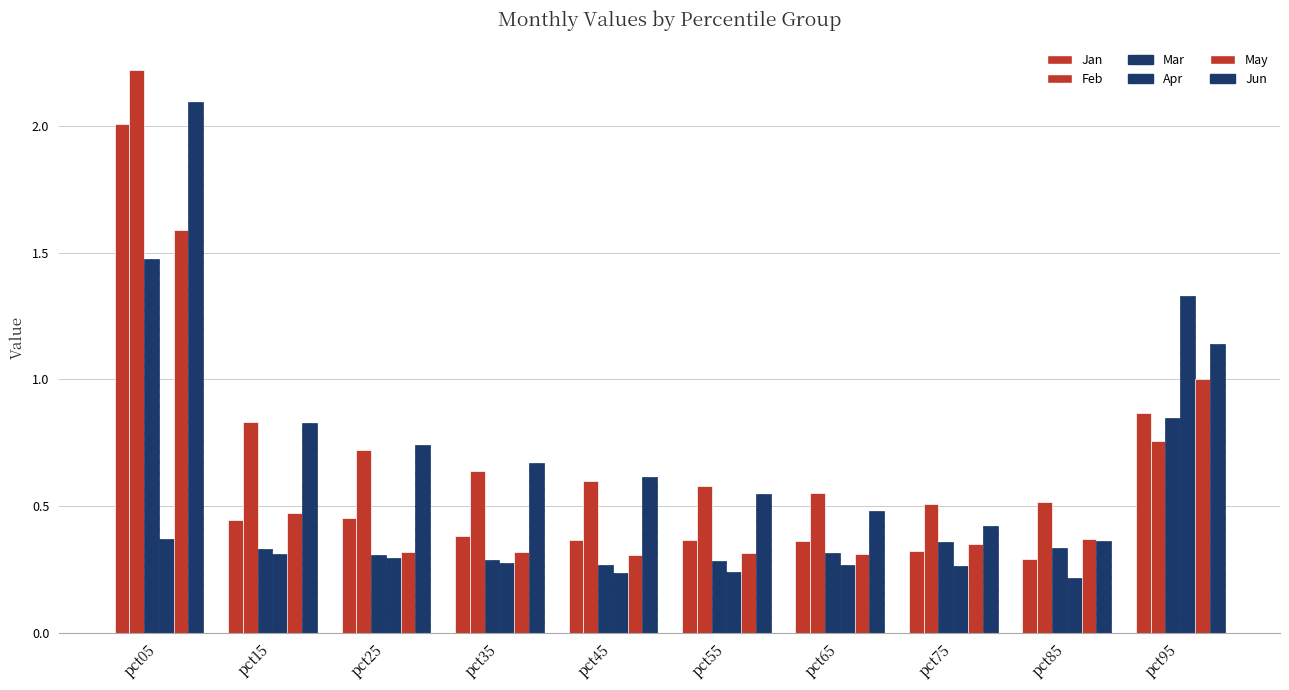

Count the number of categories in the chart.

10